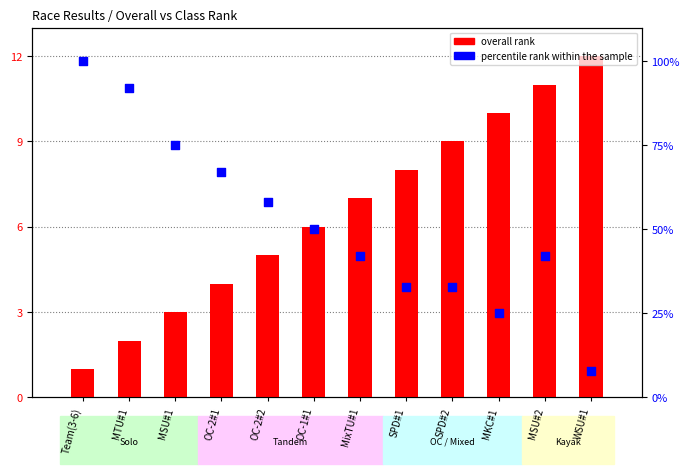

What are all the series names shown in the legend?

overall rank, percentile rank within the sample